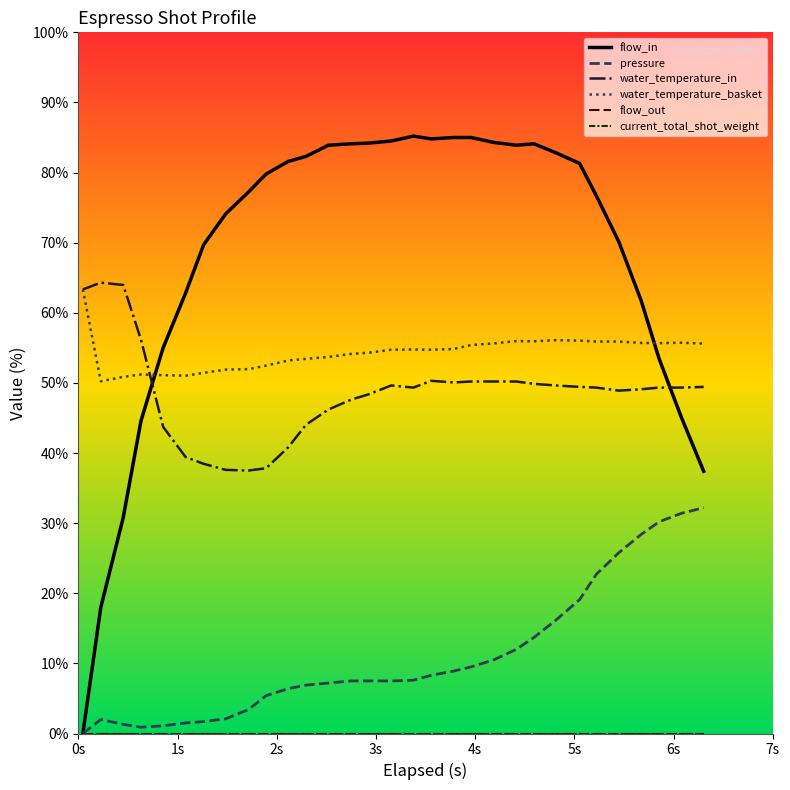

In flow_in, how many points are lower than both neighbors (excluding endpoints)?

2